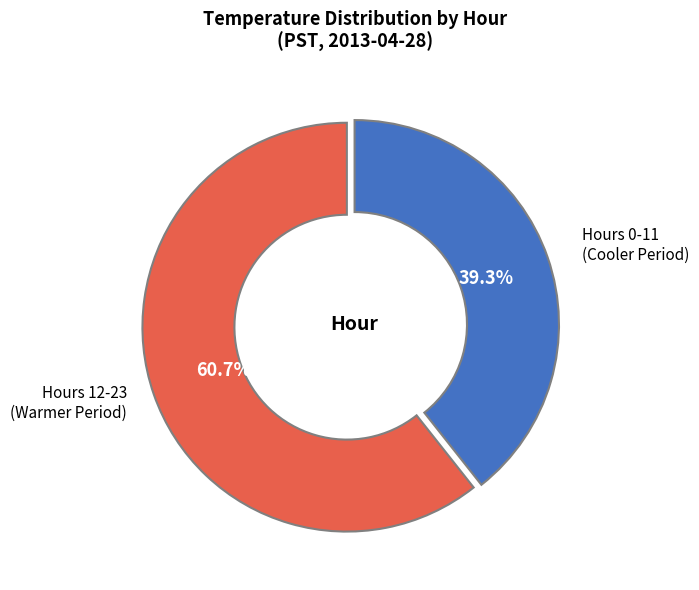

Is there a majority slice in this chart?

Yes